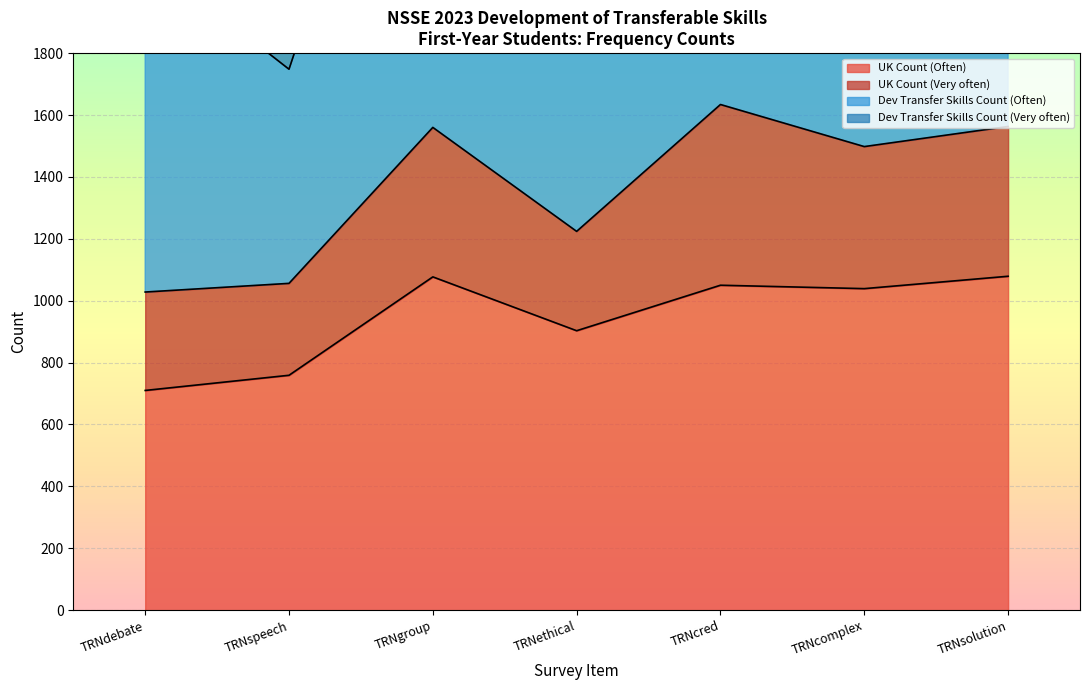

Is the value of UK Count (Often) at TRNethical greater than the value of Dev Transfer Skills Count (Often) at TRNcred?

No